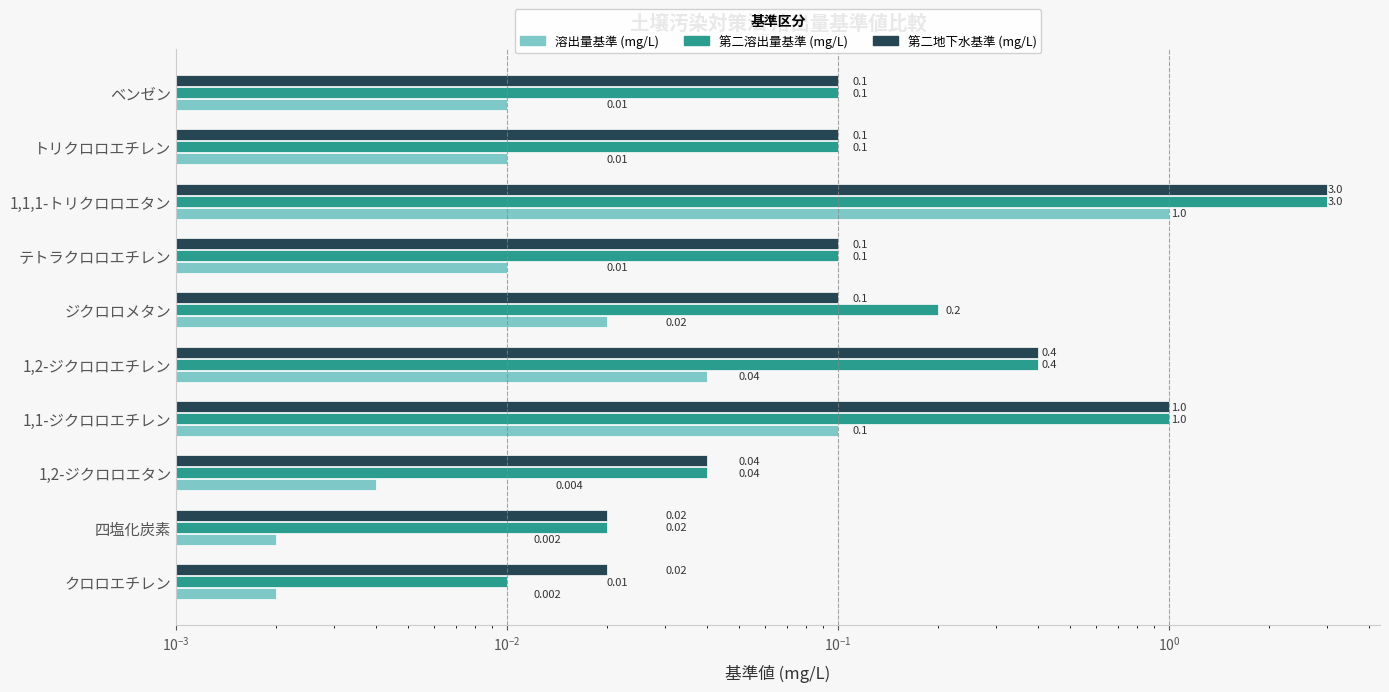

What is the difference between the maximum and minimum values in the 第二地下水基準 (mg/L) series?

3.0